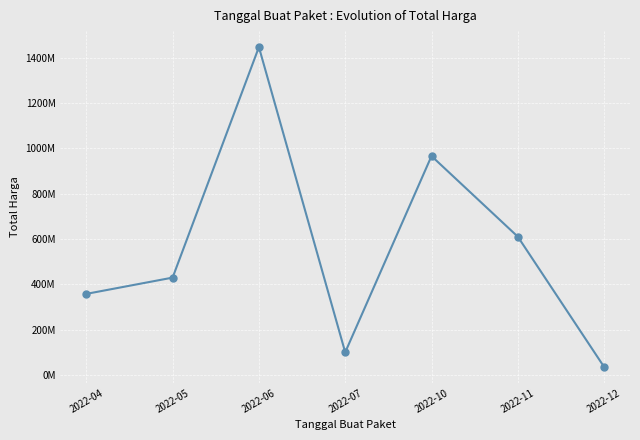

True or false: the data shows 357870000 at 2022-04.

True